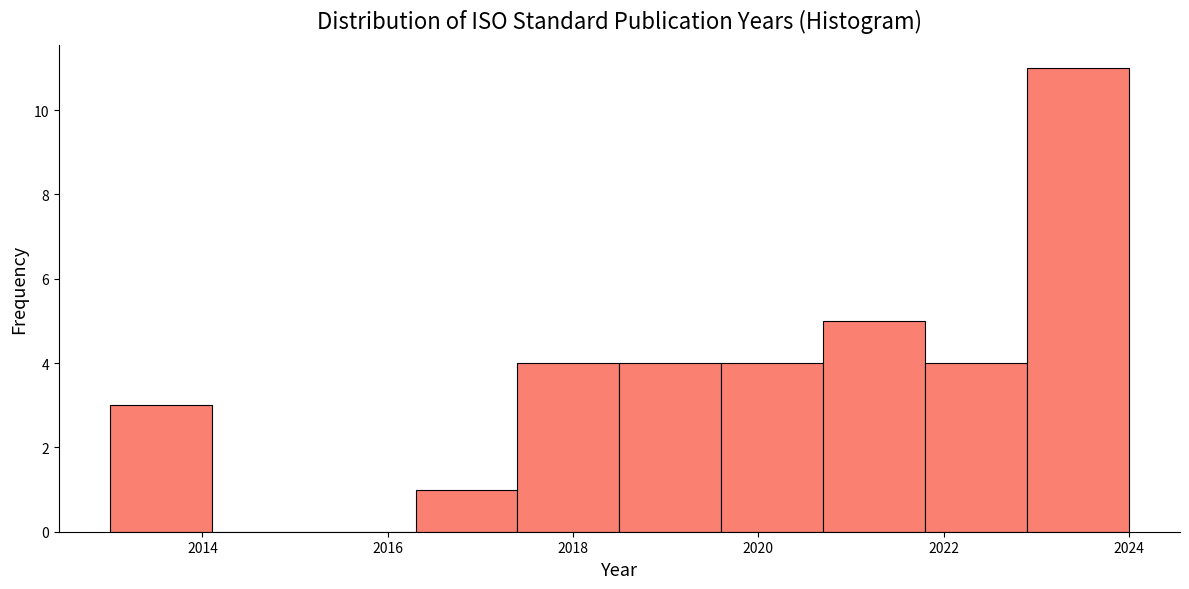

How tall is the bar that spans 2017.4 to 2018.5 on the x-axis? Neither the bar edges nor the heights are printed on the chart, so give them approximately, as read against the axes.

4